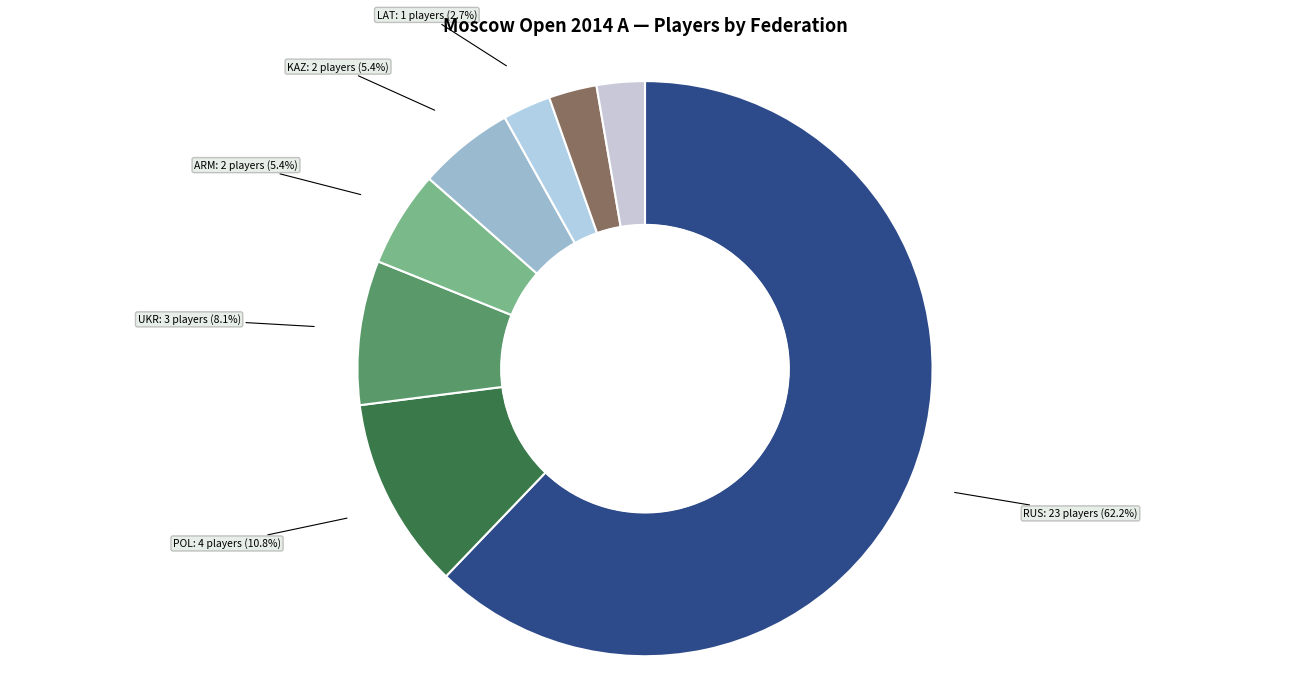

How many slices are in this pie chart?

8